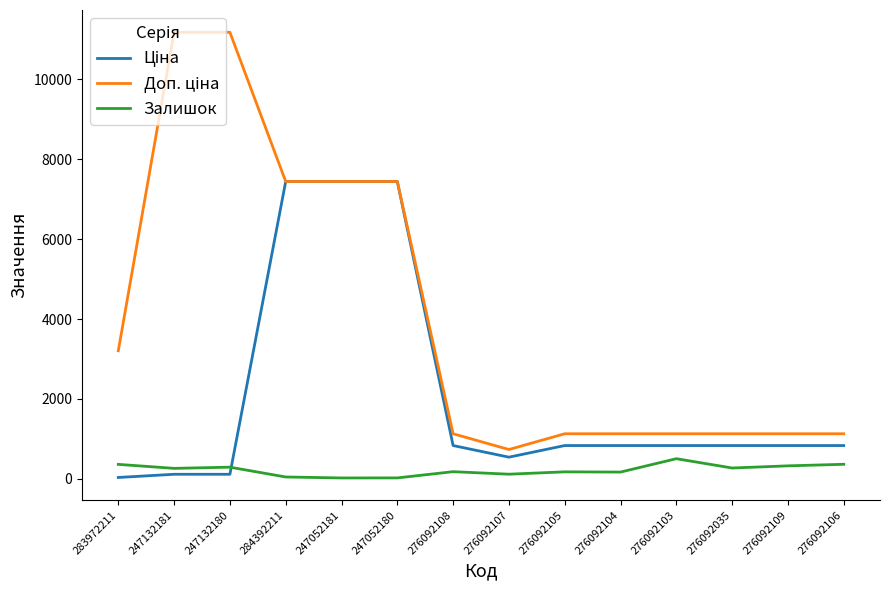

What is the greatest value displayed?

11182.0